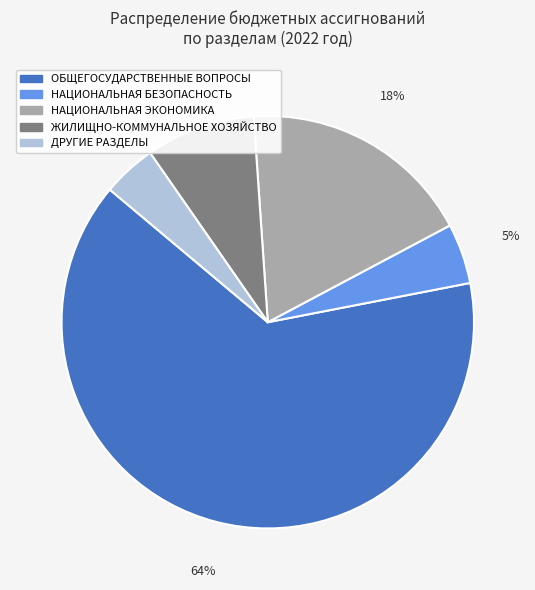

What percentage is the ОБЩЕГОСУДАРСТВЕННЫЕ ВОПРОСЫ slice, to the nearest percent?

64%